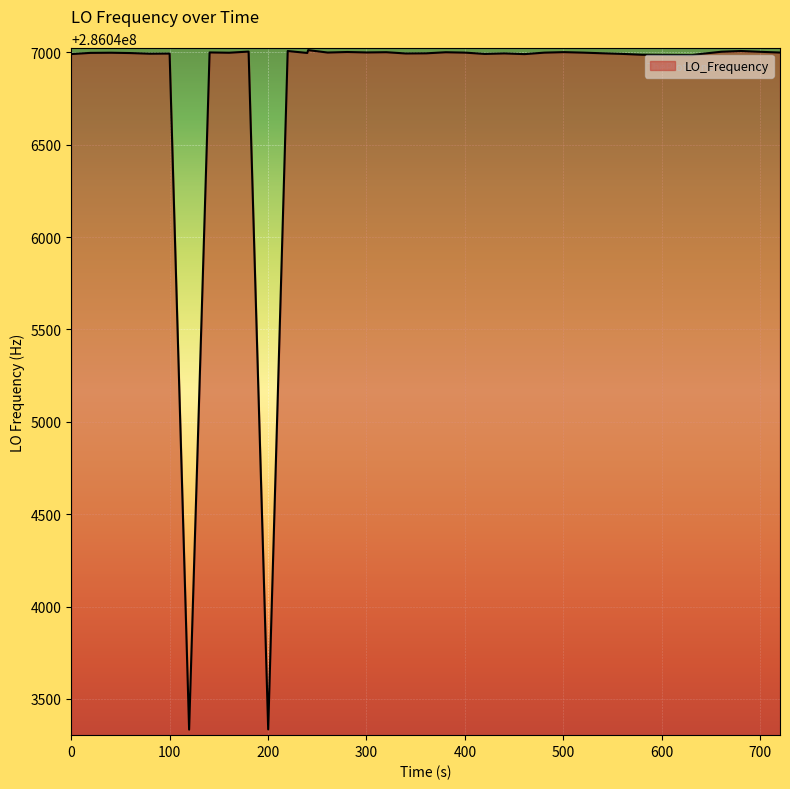

What is the difference between the maximum and minimum values?

3677.8